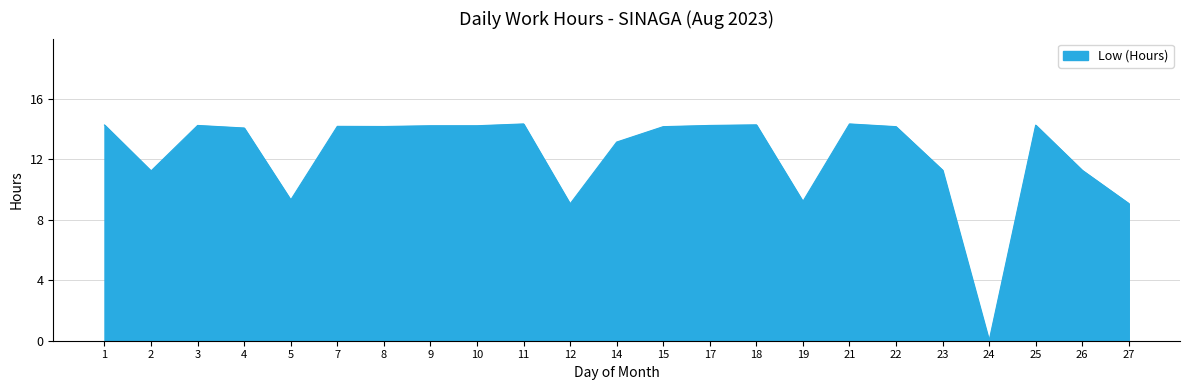

What is the change in value from 8 to 24?

-14.2